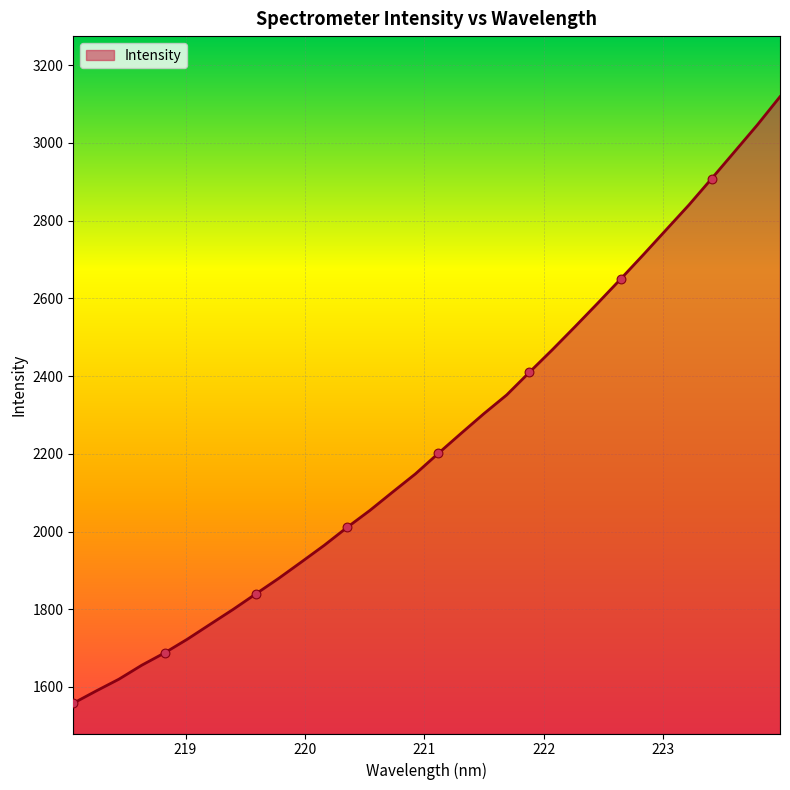

What is the difference between the maximum and minimum values?

1560.8